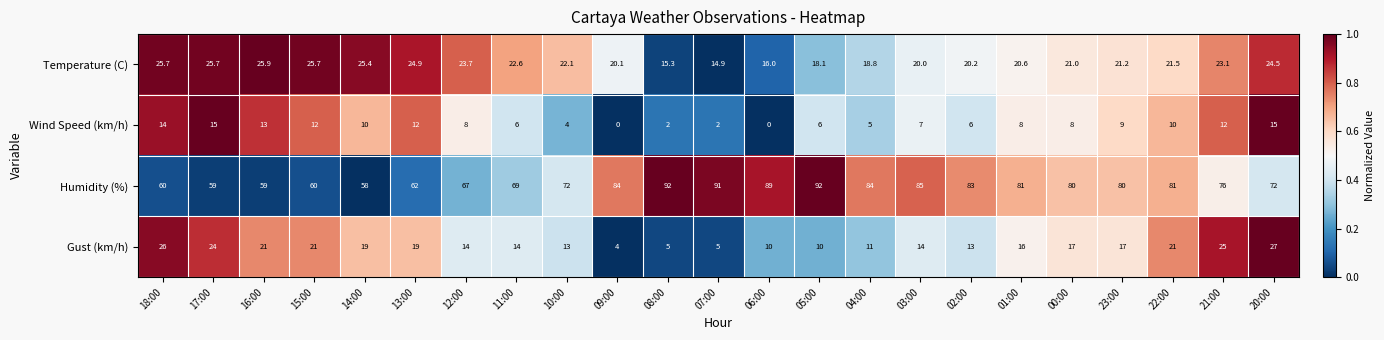

At how many categories does at least one series exceed 0?

23